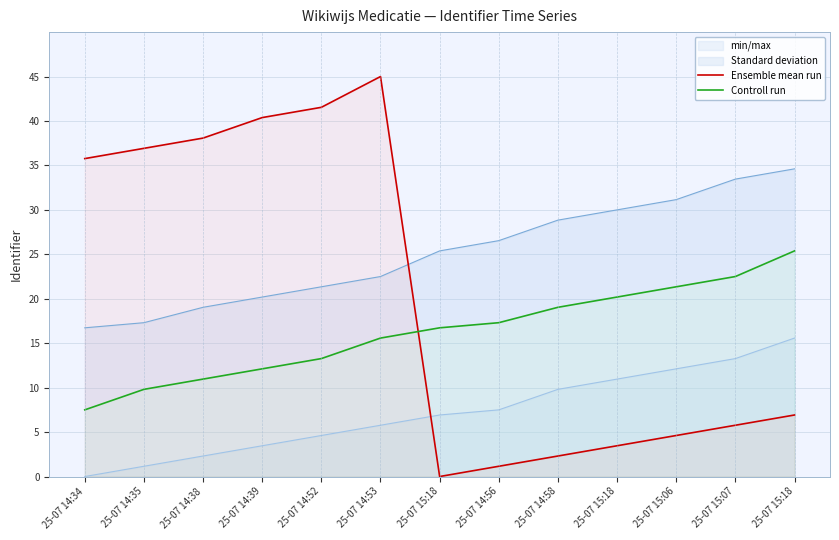

What is the difference between the maximum and minimum values in the Controll run series?

17.9